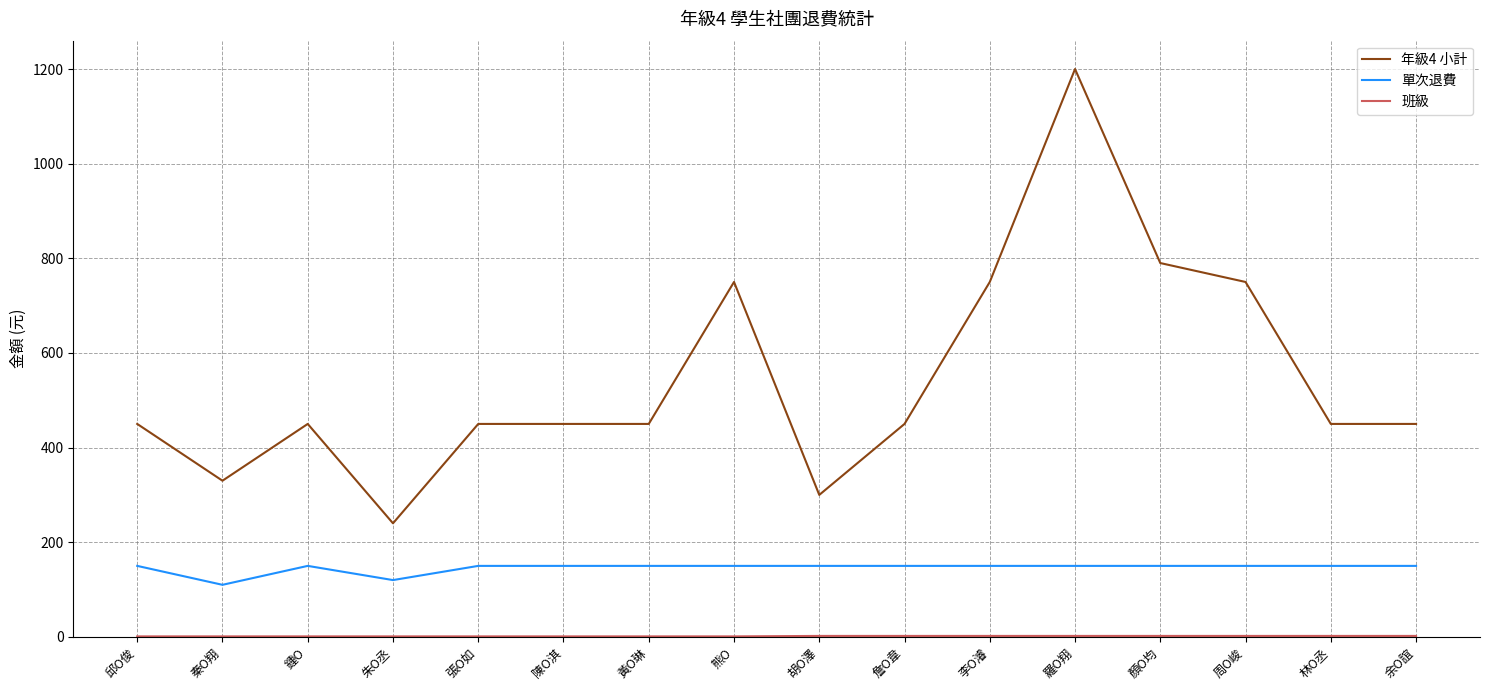

Which category has the highest value in the 年級4 小計 series?

羅O翔